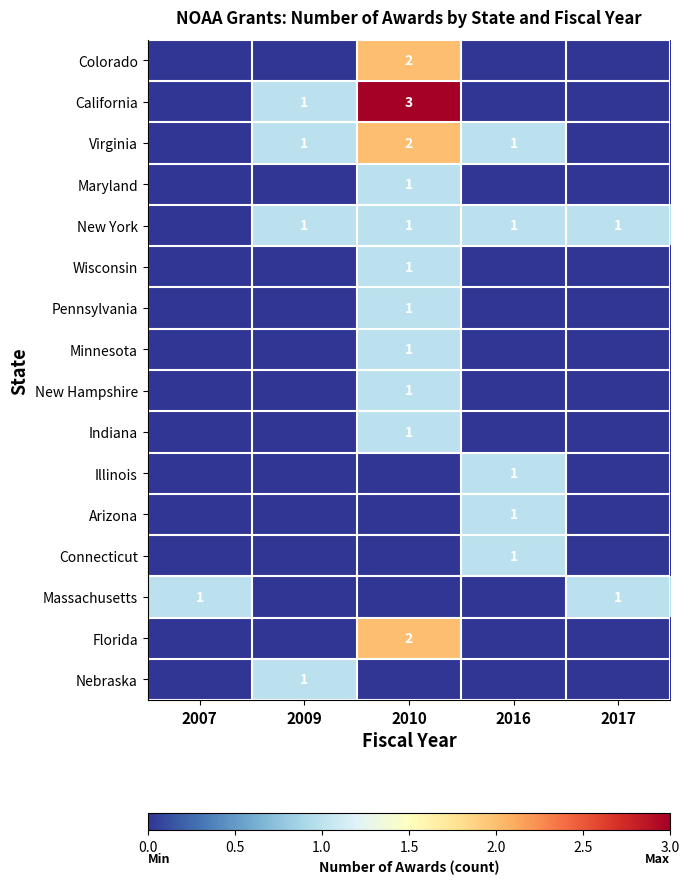

Is it true that New York equals 1 at 2016?

True